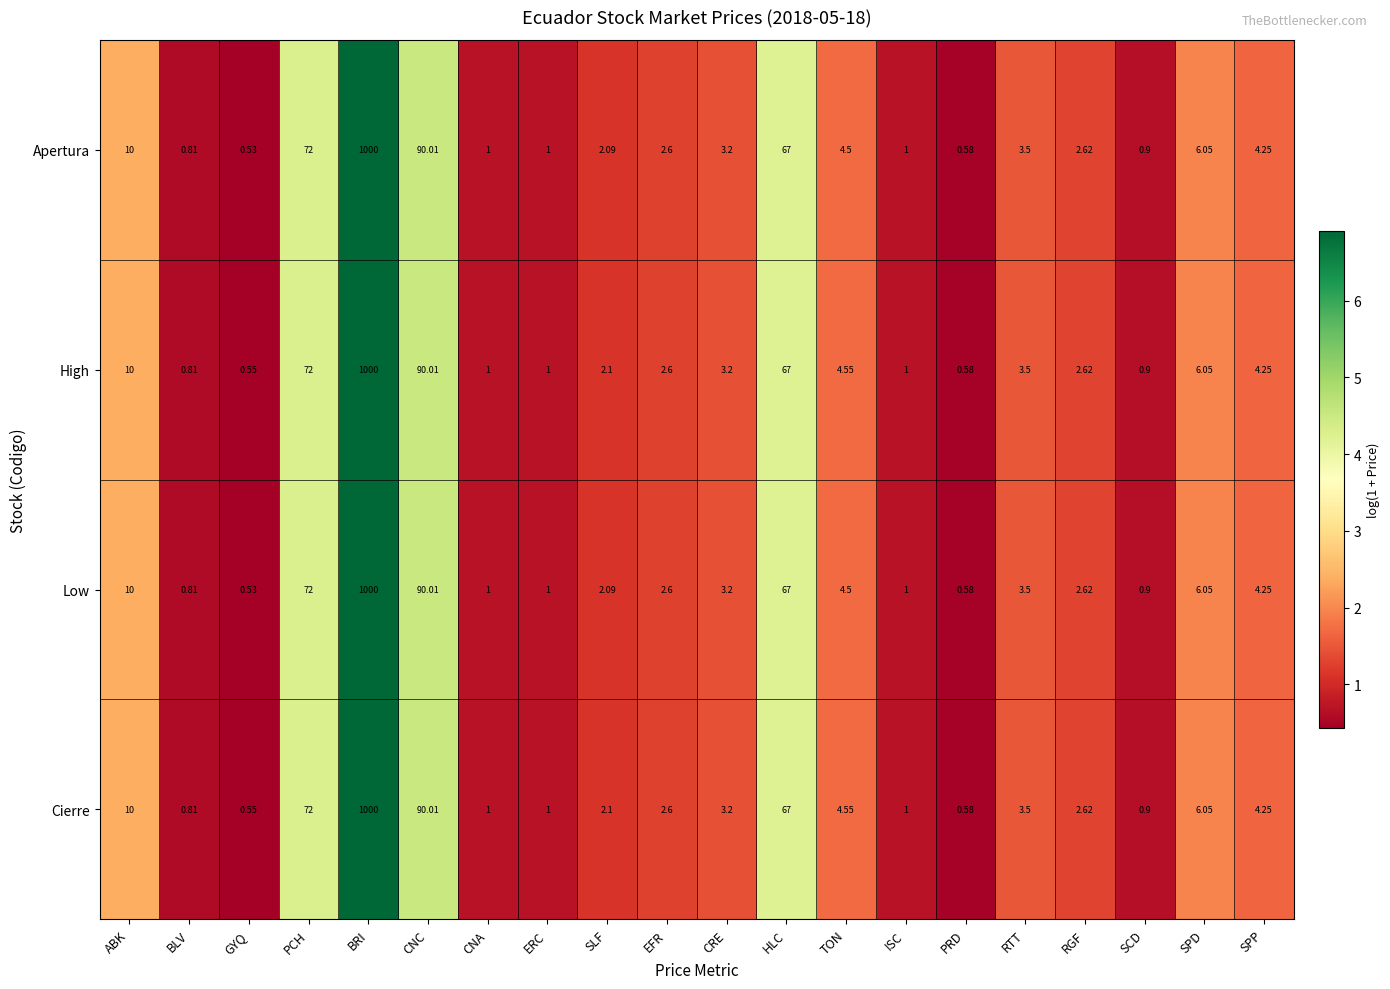

At which label does Apertura reach its peak?

BRI